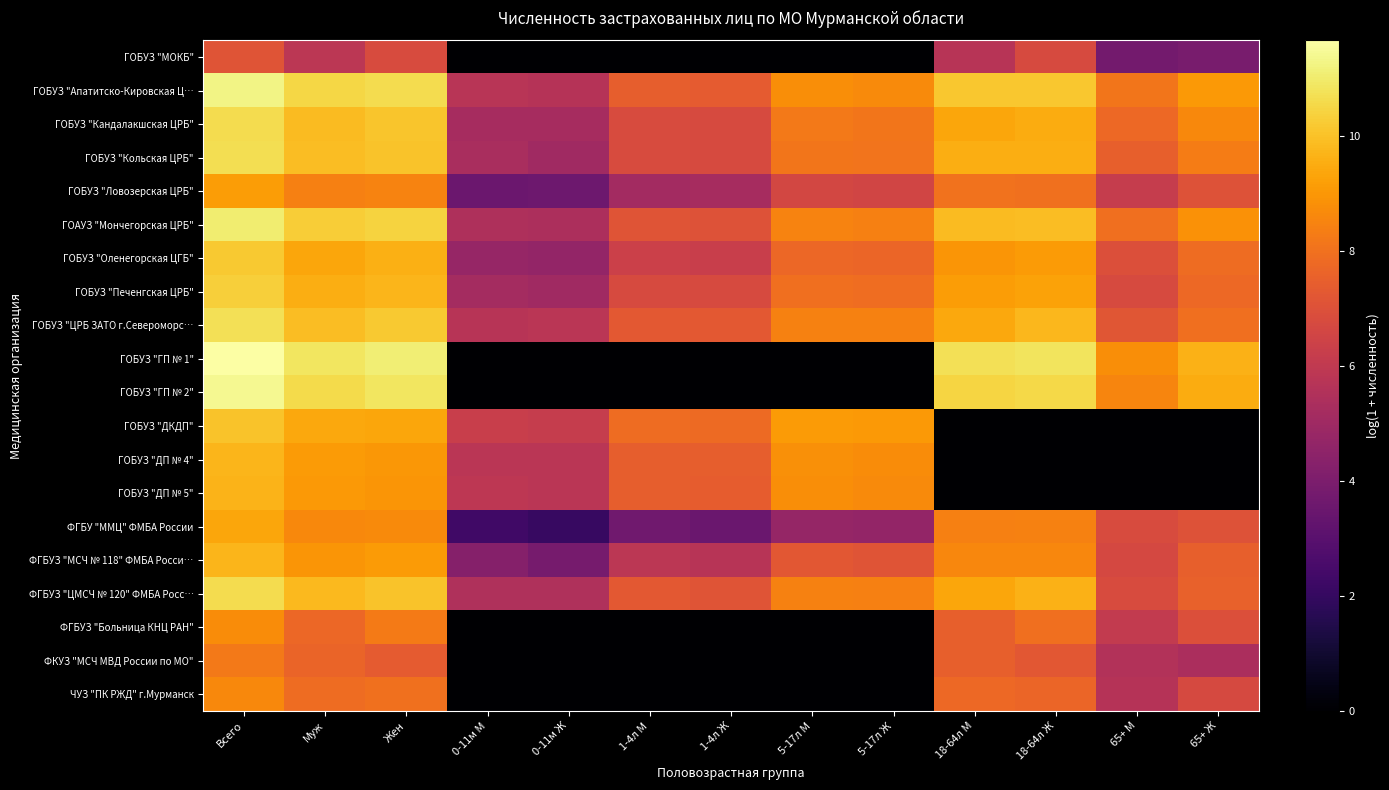

What is the difference between the highest and lowest values at 65+ М?

8.8